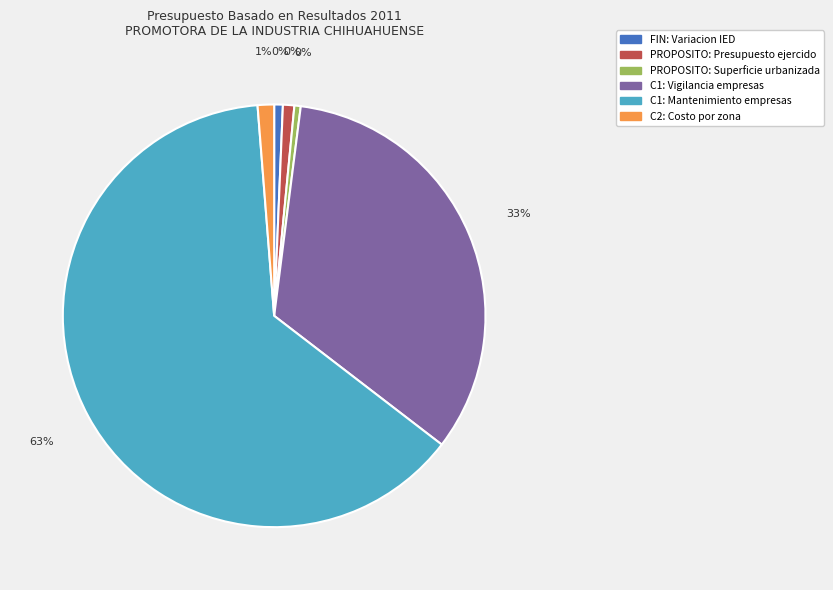

Which has a higher value, C1 vigilancia or PROPOSITO (superficie)?

C1 vigilancia